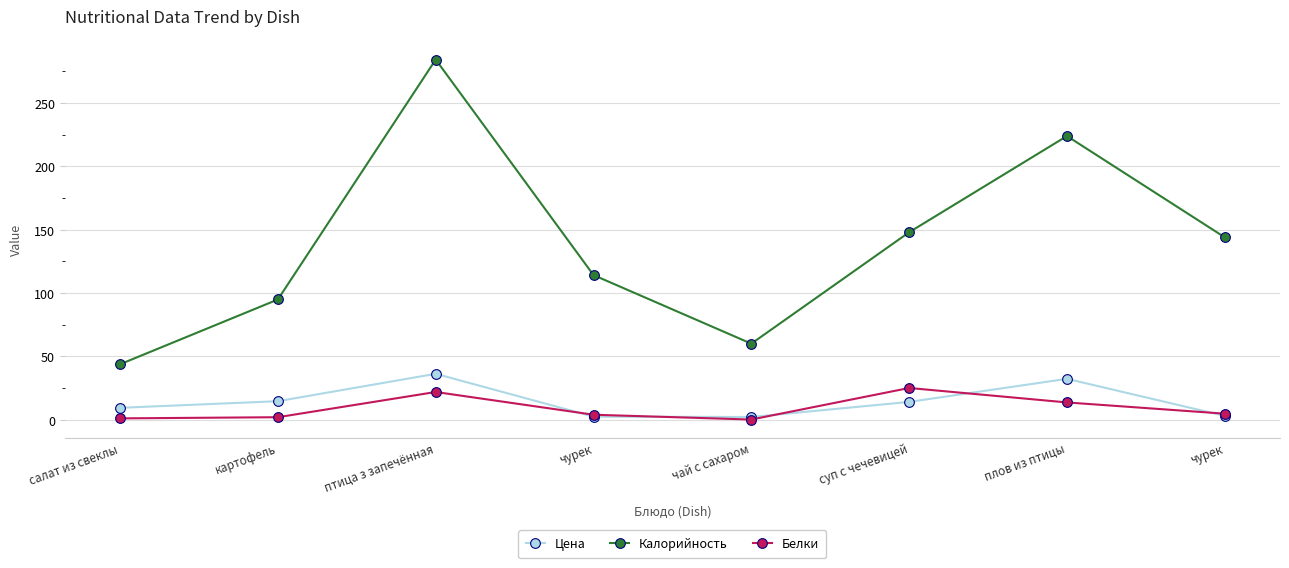

True or false: Калорийность and Белки cross at least once.

False